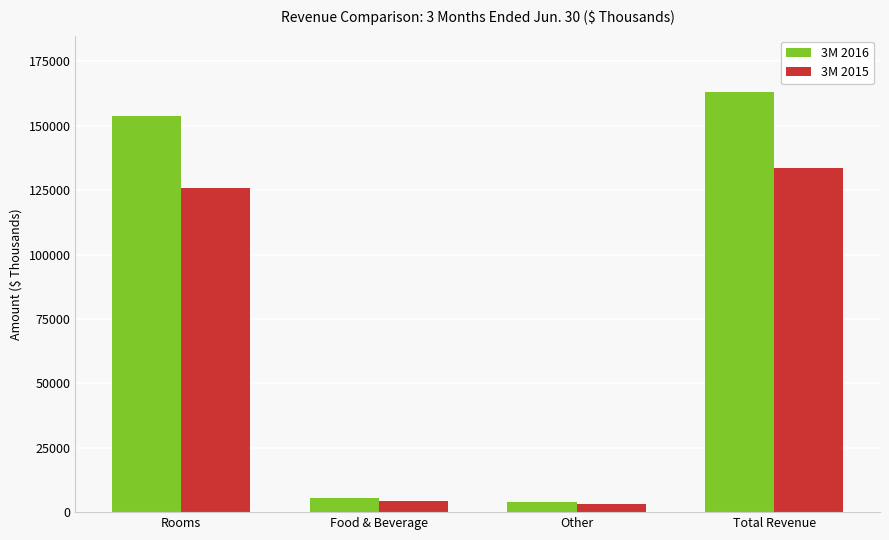

Reading left to right, list all the values displayed in this chart.

3M 2016: 153895	5566	3769	163230
3M 2015: 126009	4366	3115	133490